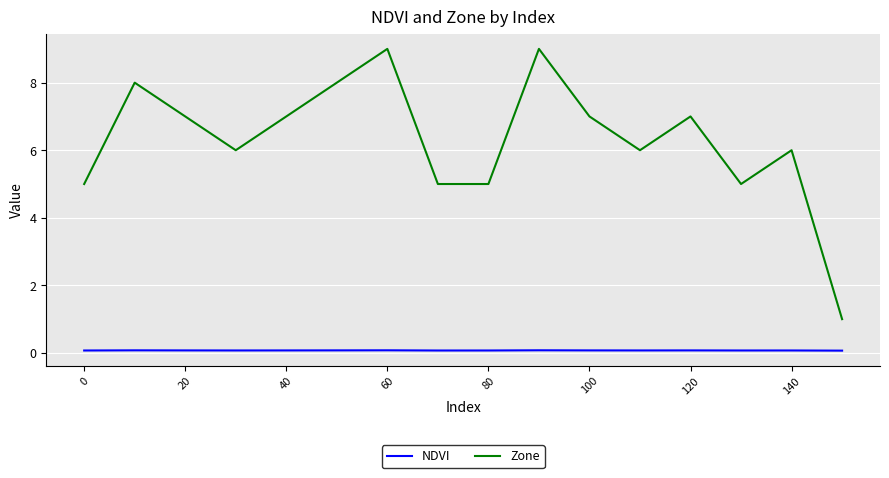

Reading right to left, list all the values displayed in this chart.

NDVI: 0.1	0.1	0.1	0.1	0.1	0.1	0.1	0.1	0.1	0.1	0.1	0.1	0.1	0.1	0.1	0.1
Zone: 1.0	6.0	5.0	7.0	6.0	7.0	9.0	5.0	5.0	9.0	8.0	7.0	6.0	7.0	8.0	5.0